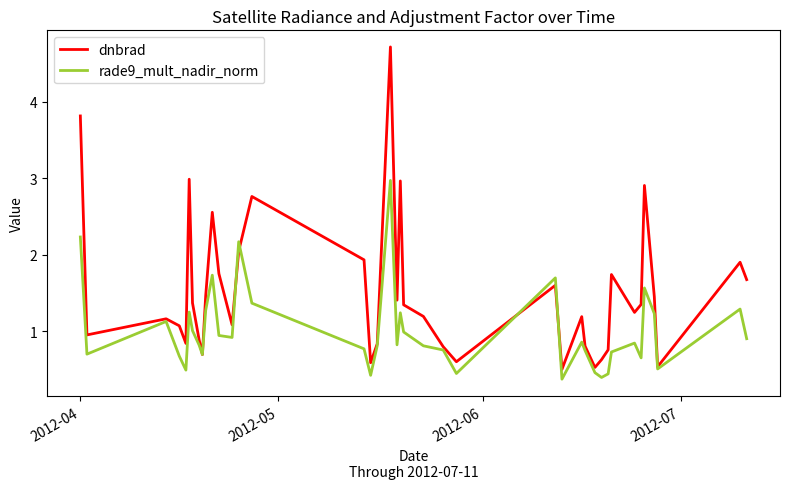

Which series has the widest spread of values?

dnbrad